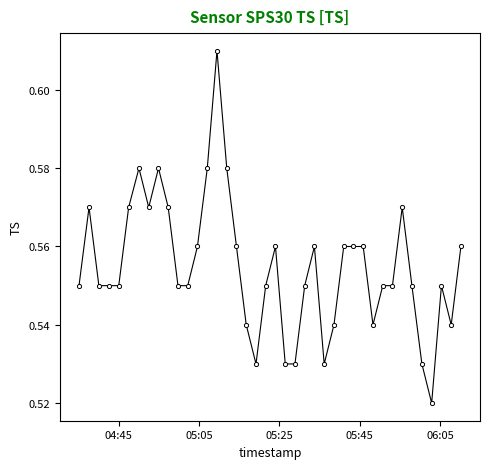

How many lines are shown in the chart?

1